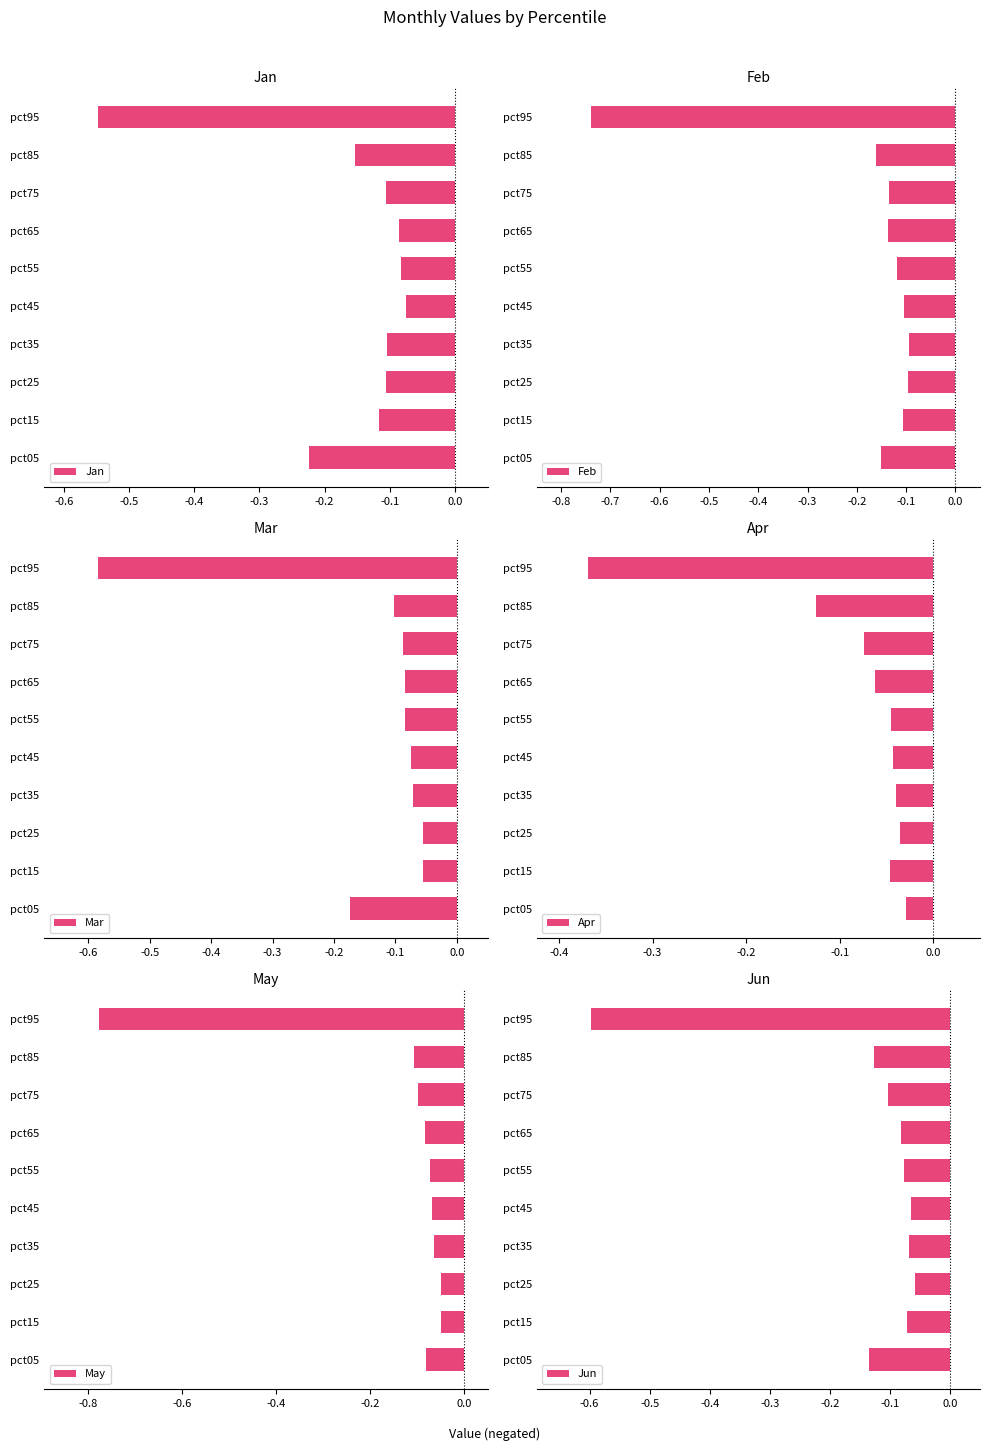

True or false: Mar has a value of -0.0 at pct35.

False